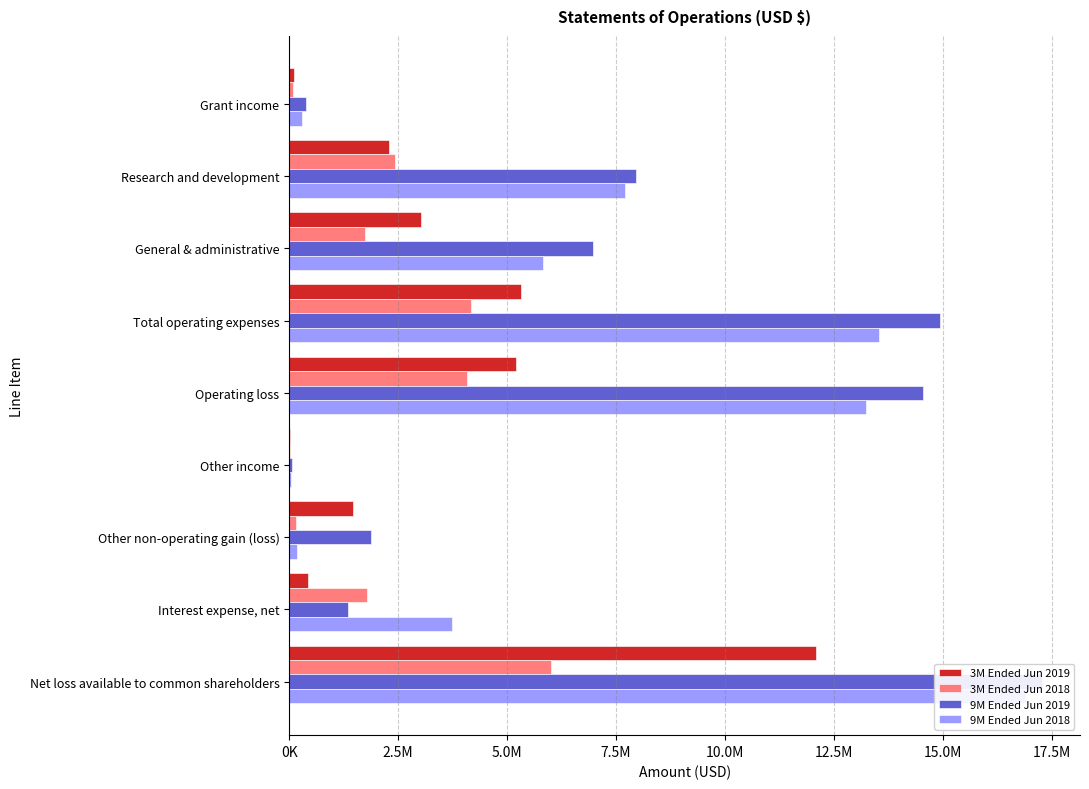

Is the value of 3M Ended Jun 2018 at Other income greater than the value of 9M Ended Jun 2018 at Research and development?

No